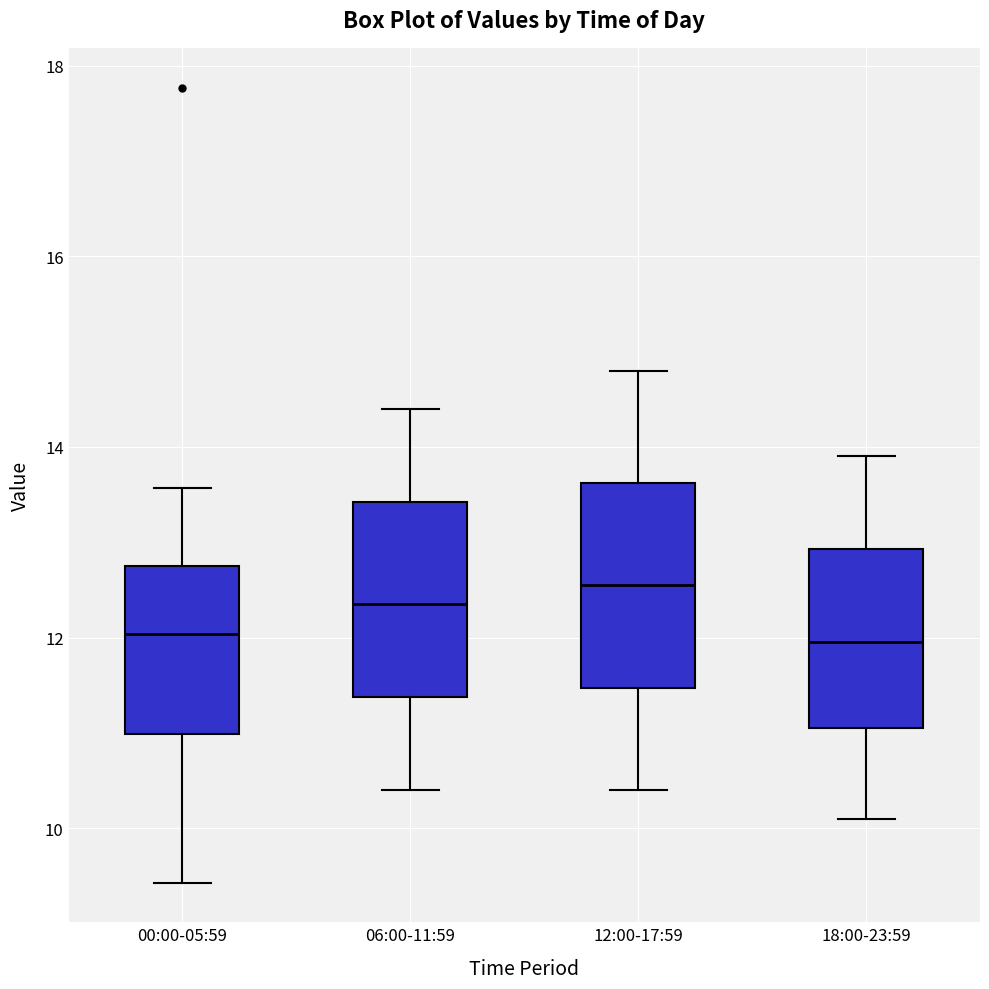

Where does the median line of the box for 12:00-17:59 sit on the y-axis? The values are not printed on the chart, so give them approximately, as read against the axis.

12.6